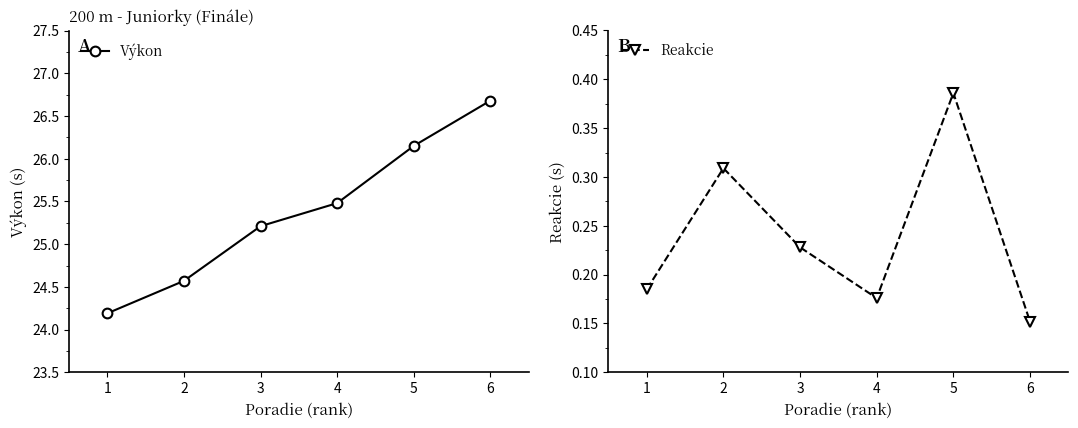

Read the Reakcie value at 2.

0.3